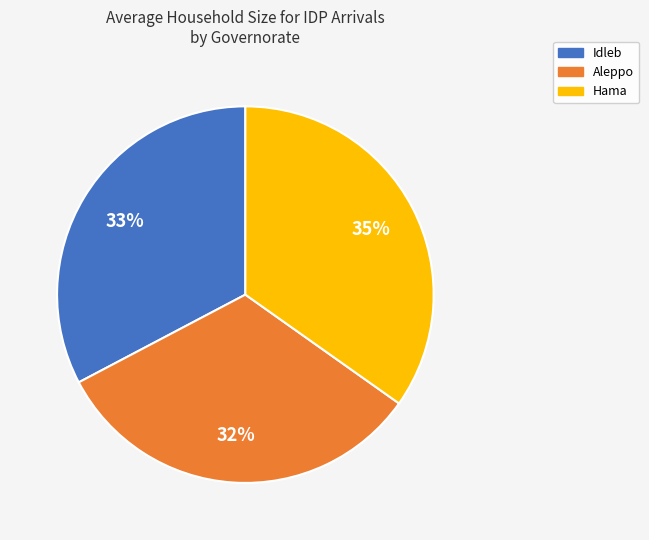

Count the number of slices in the pie.

3